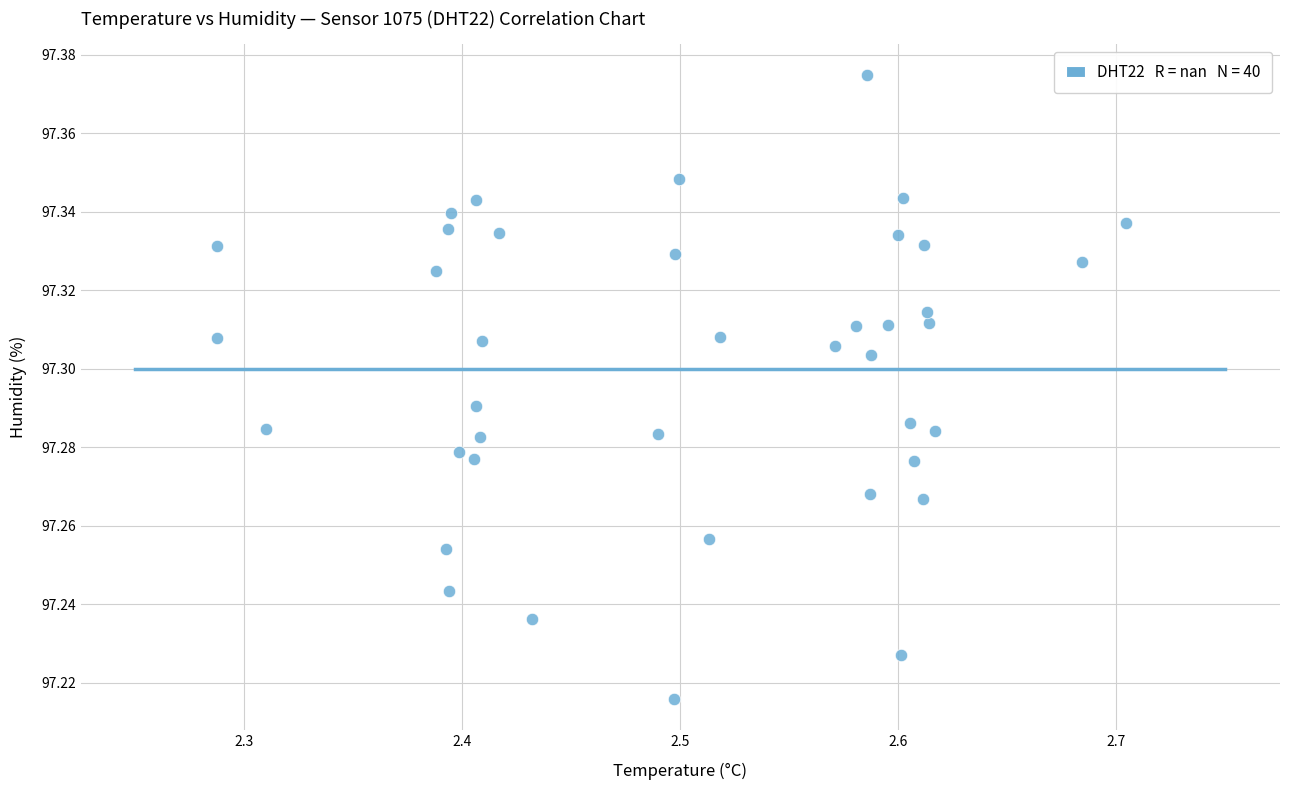

What is the range of X values (max minus min)?

0.4